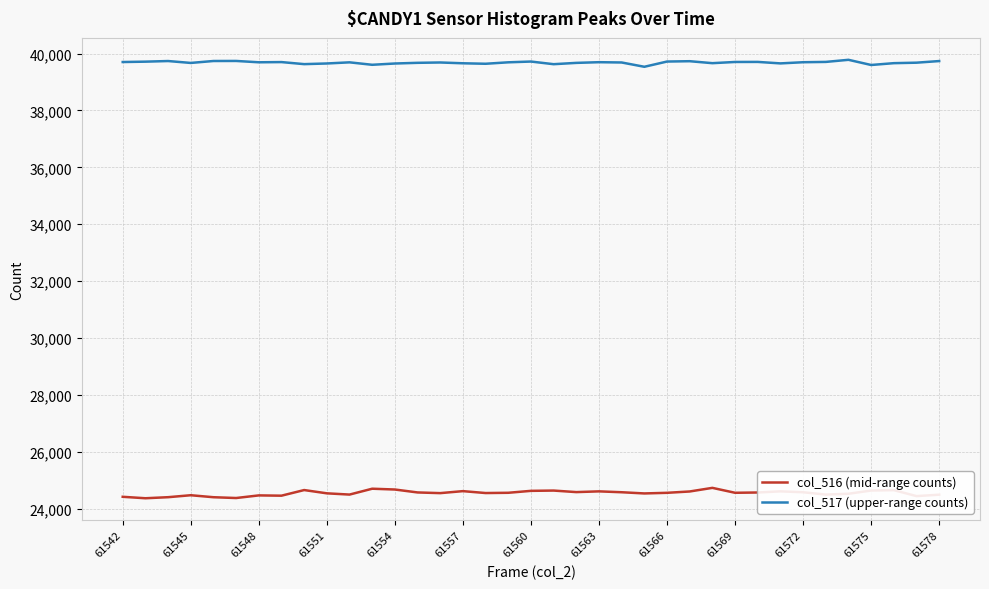

True or false: col_517 (upper-range counts) and col_516 (mid-range counts) intersect in this chart.

False